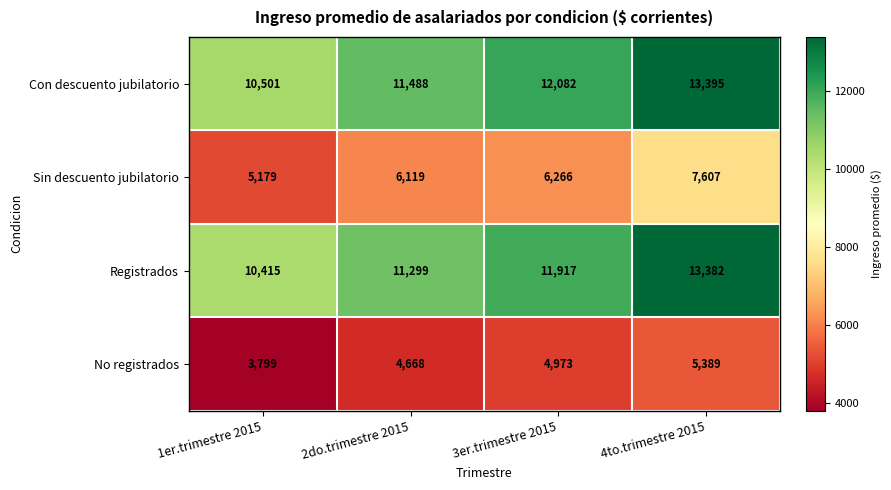

Which series has the largest range (max minus min)?

Registrados